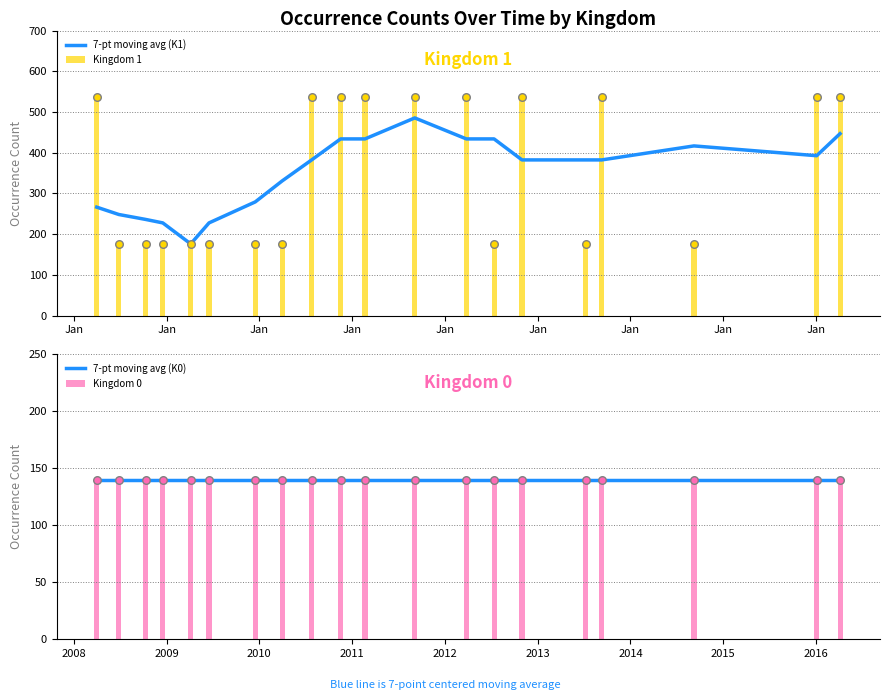

Which series has the largest total across all categories?

Kingdom 1